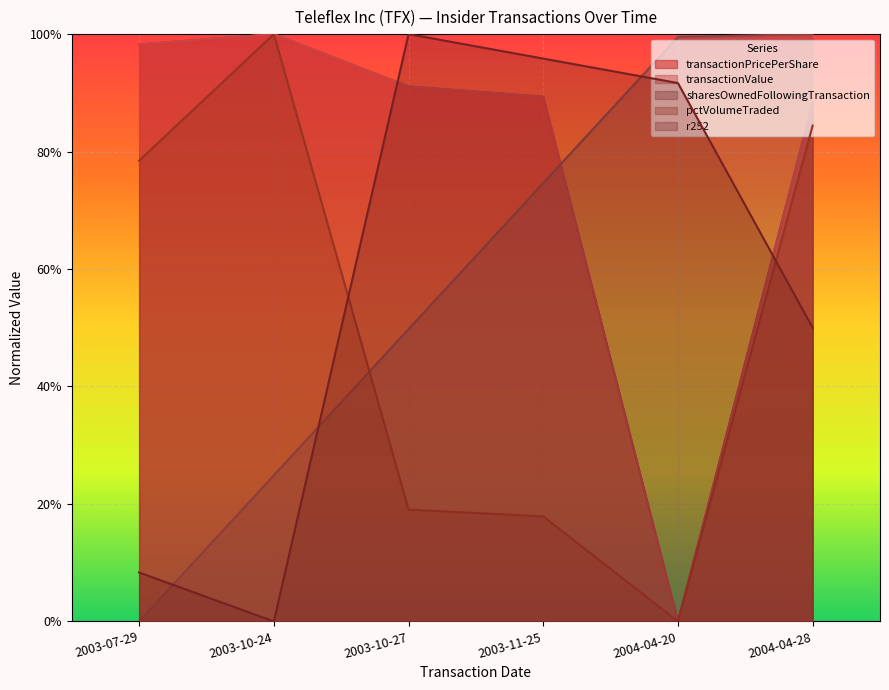

Which has a higher value, 2003-10-27 or 2003-07-29?

2003-07-29